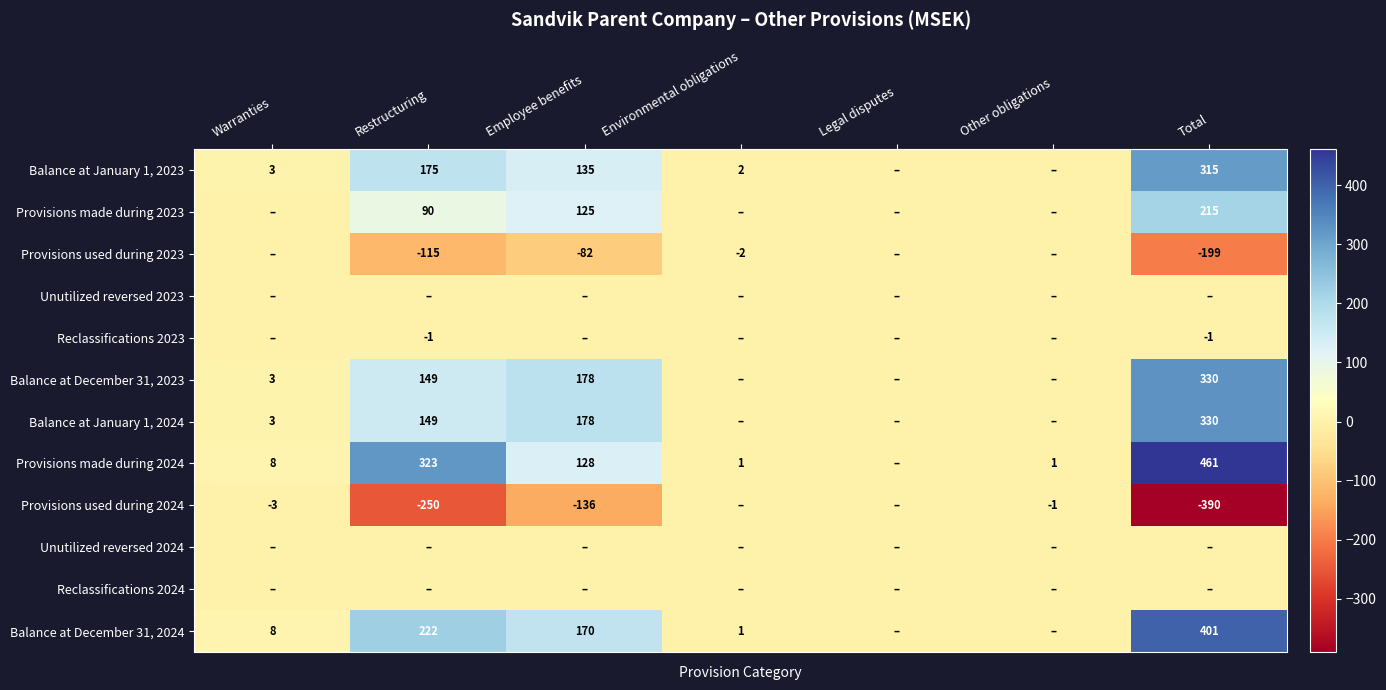

Is it true that Provisions made during 2023 equals 381 at Total?

False